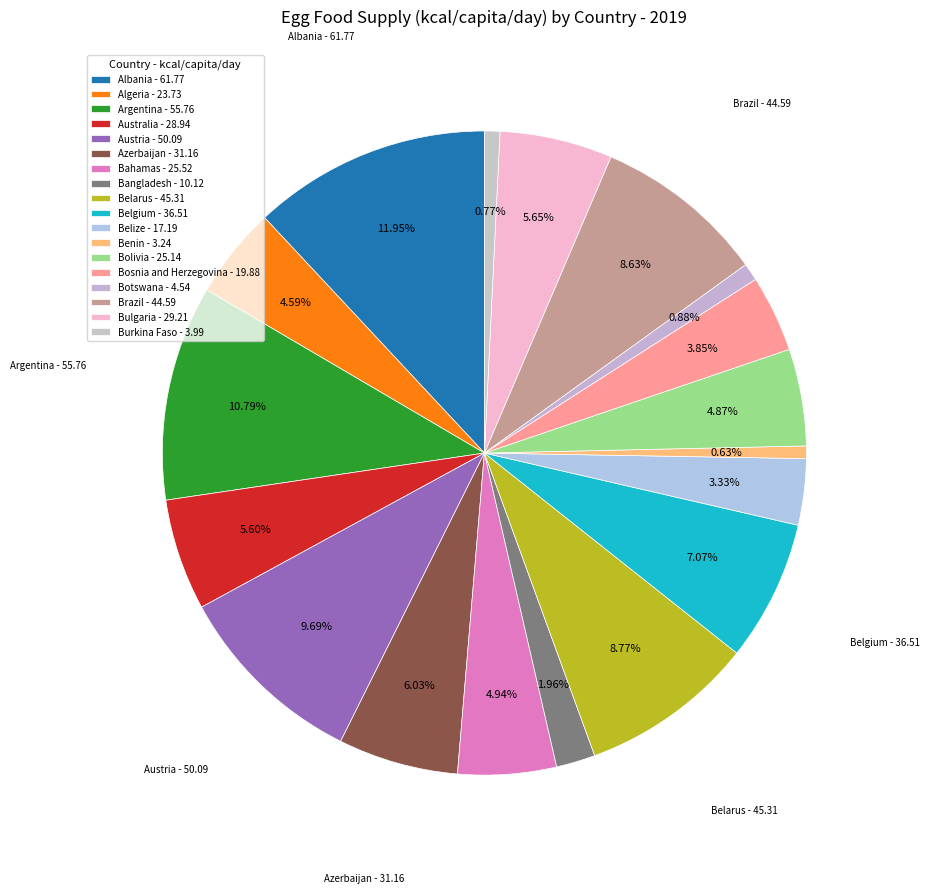

What percentage is the Bulgaria slice, to the nearest percent?

6%